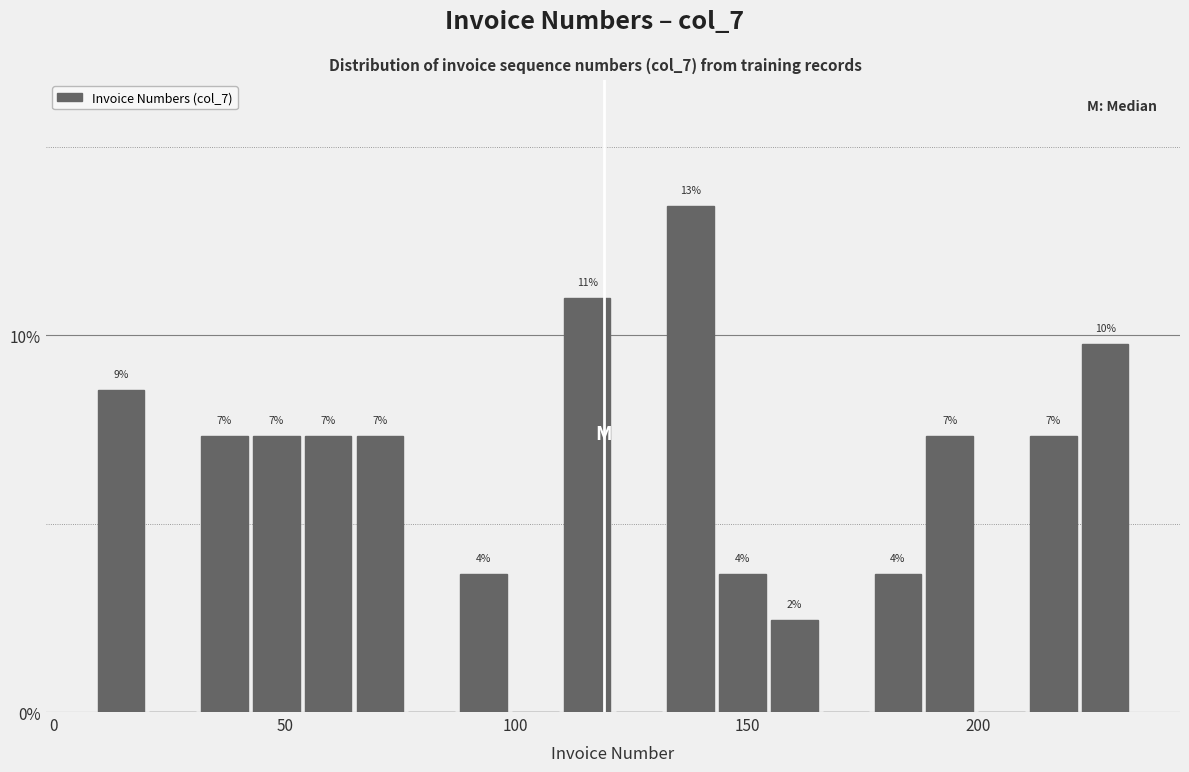

Read against the x-axis, roughly where is the centre of the tallest bar?

140